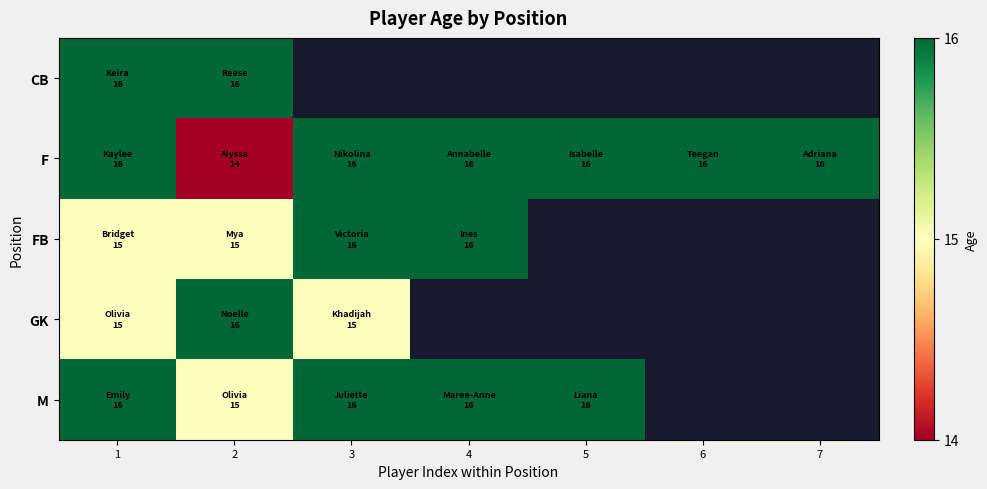

Count the number of data series in this chart.

5